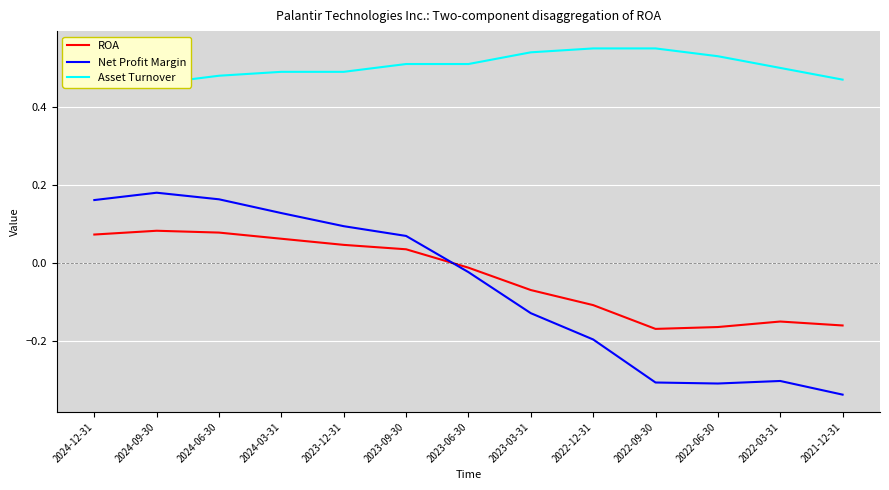

How many categories are shown in the chart?

13